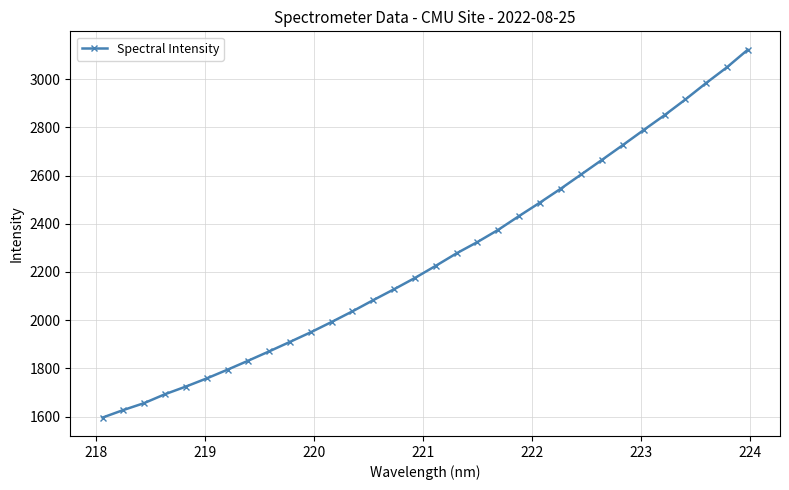

What is the greatest value displayed?

3121.7